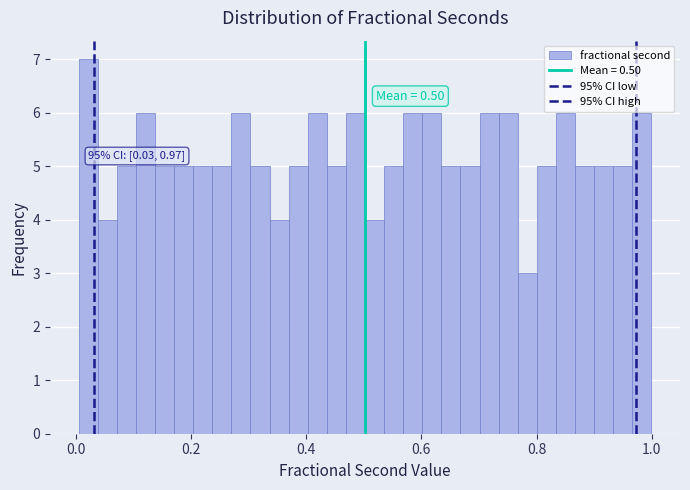

Read against the x-axis, roughly where is the centre of the tallest bar?

0.02